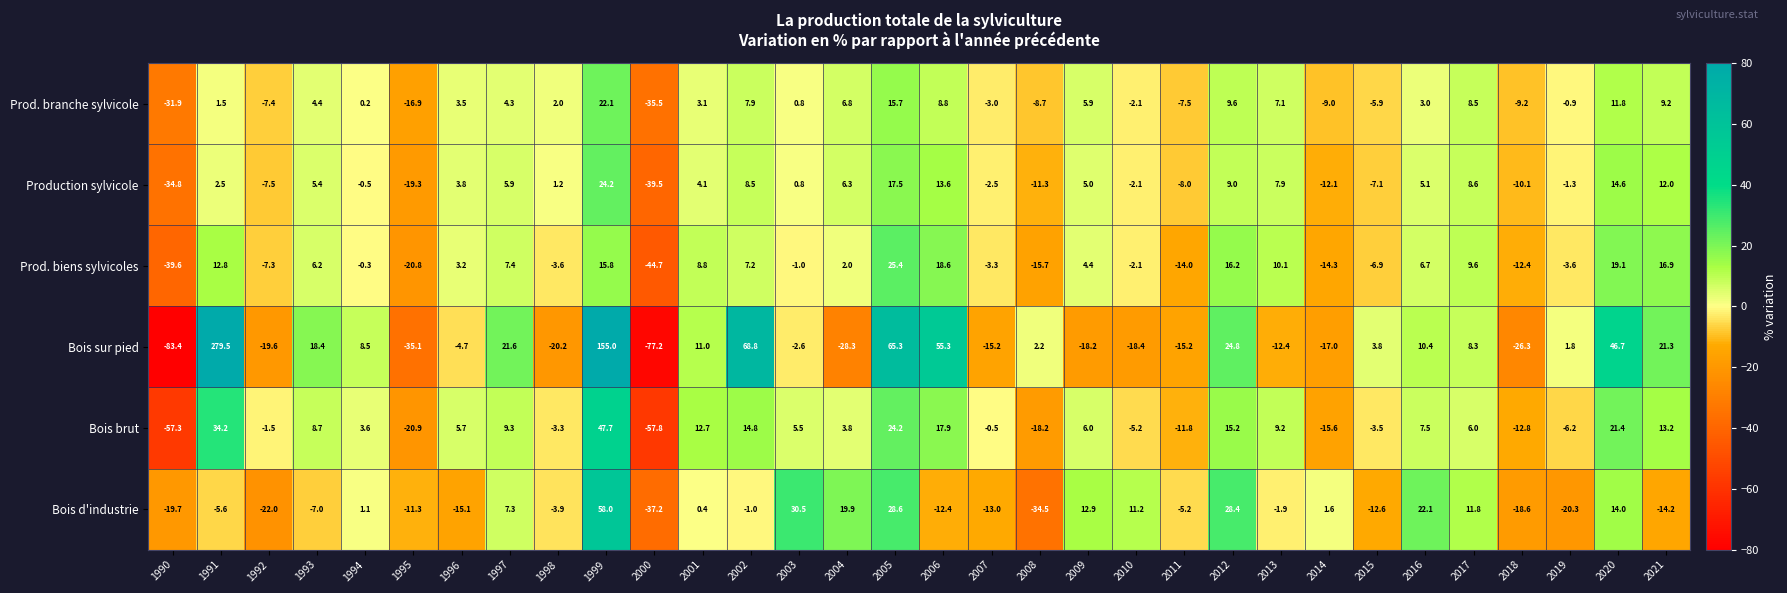

At which category does the chart reach its minimum across all series?

1990